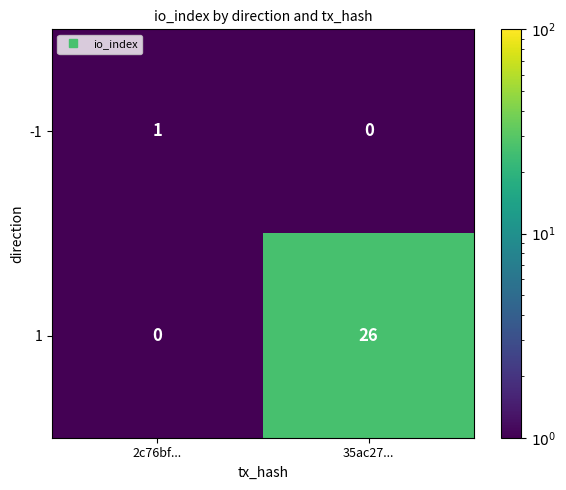

What is the sum of the 1 values at 35ac27... and 2c76bf...?

26